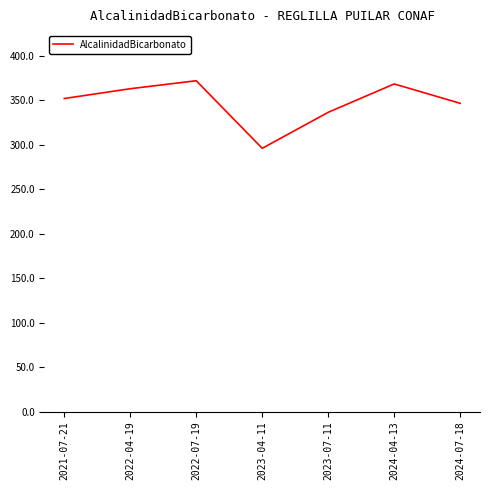

What is the difference between the second highest and second lowest values?

31.9